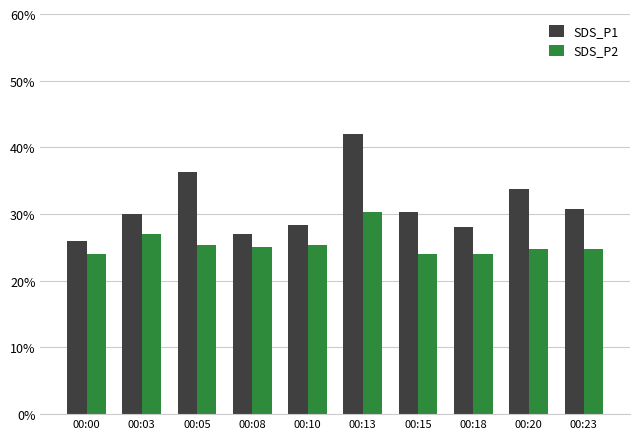

What are all the series names shown in the legend?

SDS_P1, SDS_P2